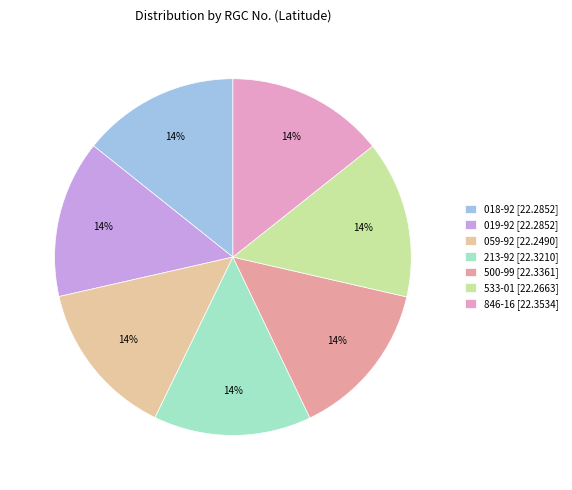

What portion of the pie excludes 059-92?

85.7%